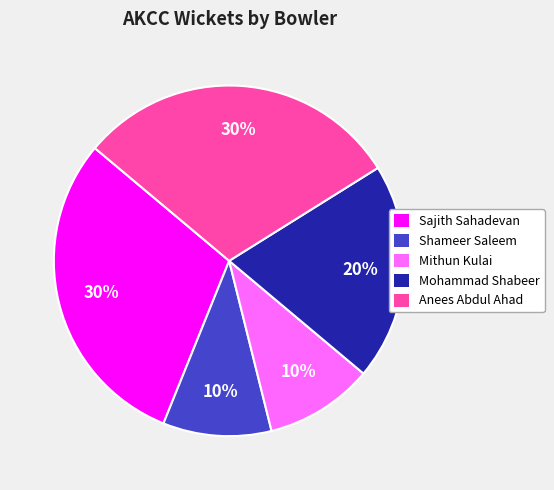

To the nearest percent, what percentage of the pie is Mohammad Shabeer?

20%